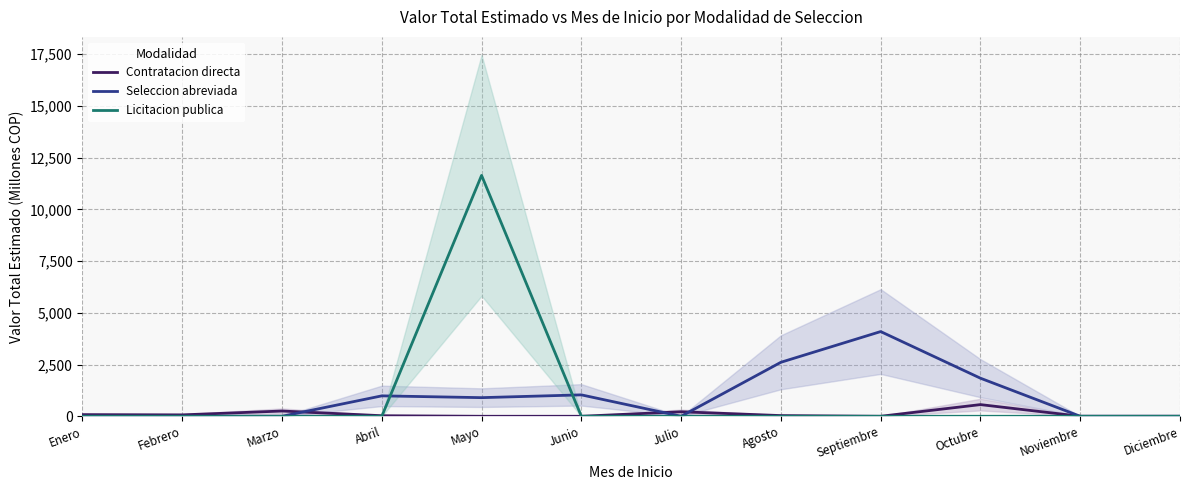

At which label is Seleccion abreviada closest to 2047?

Octubre